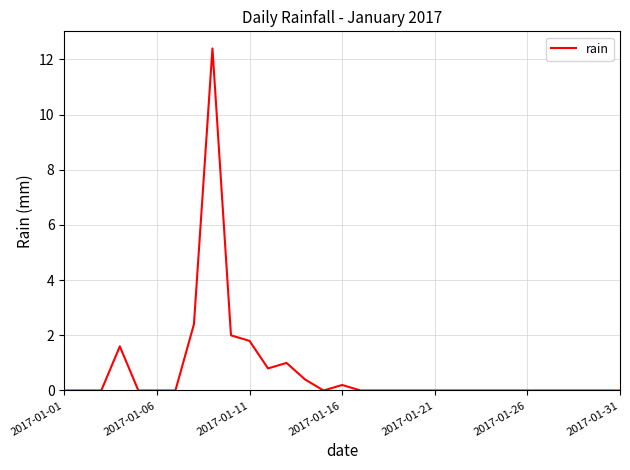

What is the greatest value displayed?

12.4